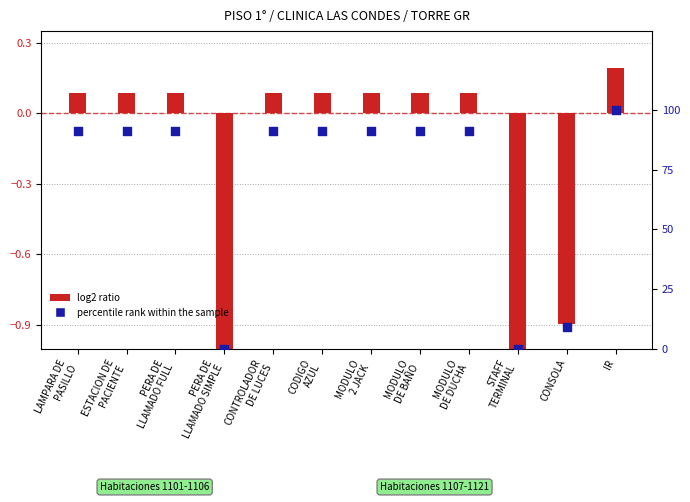

Which series has the largest total across all categories?

percentile rank within the sample